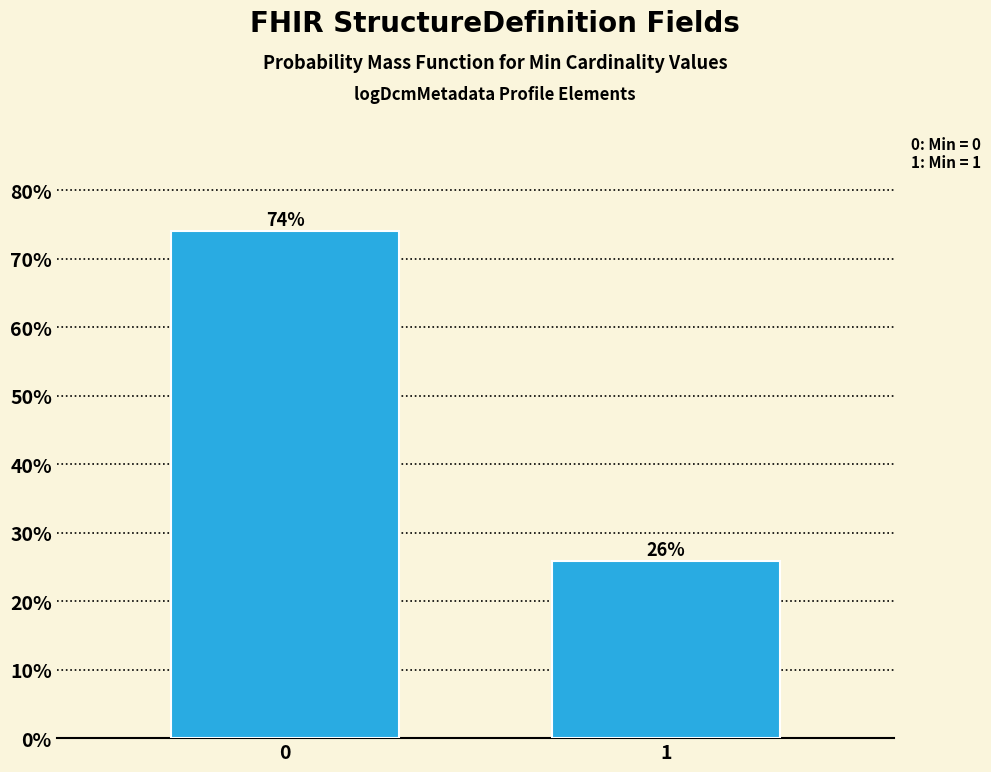

What is the sum of the values at 1 and 0?

100.0